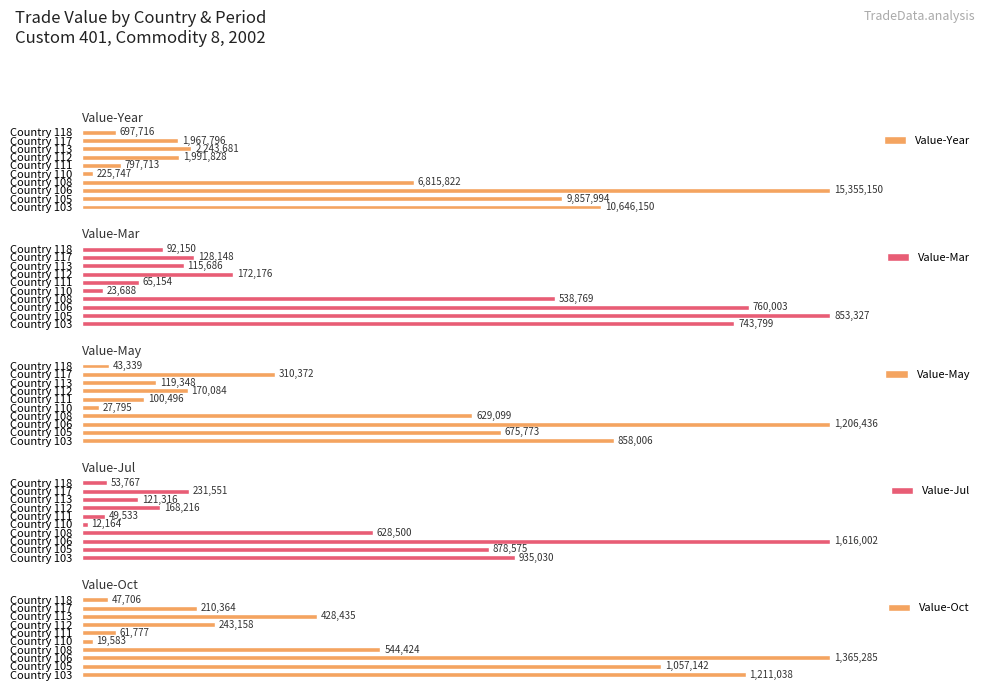

Are the bars grouped side by side (vs. stacked)?

Yes